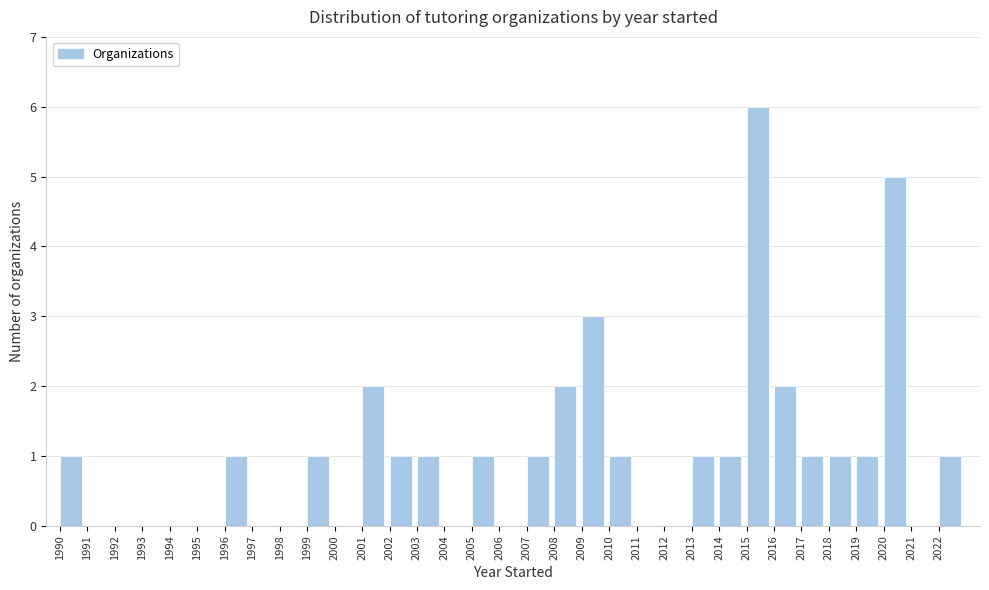

How tall is the bar that spans 1999 to 2000 on the x-axis? The values are not printed on the chart, so give them approximately, as read against the axis.

1